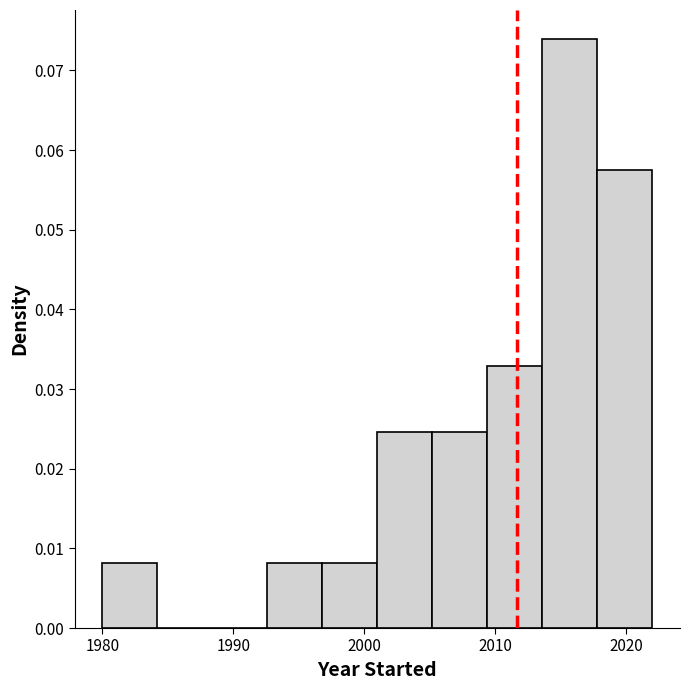

What is the height of the bar covering 2001.0 to 2005.2 on the x-axis? Neither the bar edges nor the heights are printed on the chart, so give them approximately, as read against the axes.

0.025